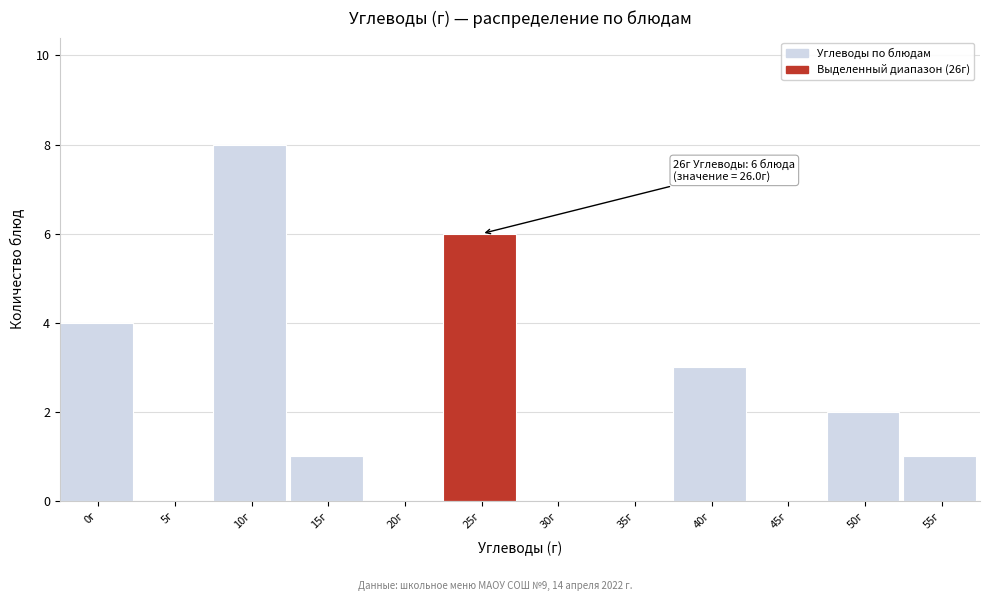

Reading left to right, what are all the values shown in this chart?

0г=4	5г=0	10г=8	15г=1	20г=0	25г=6	30г=0	35г=0	40г=3	45г=0	50г=2	55г=1